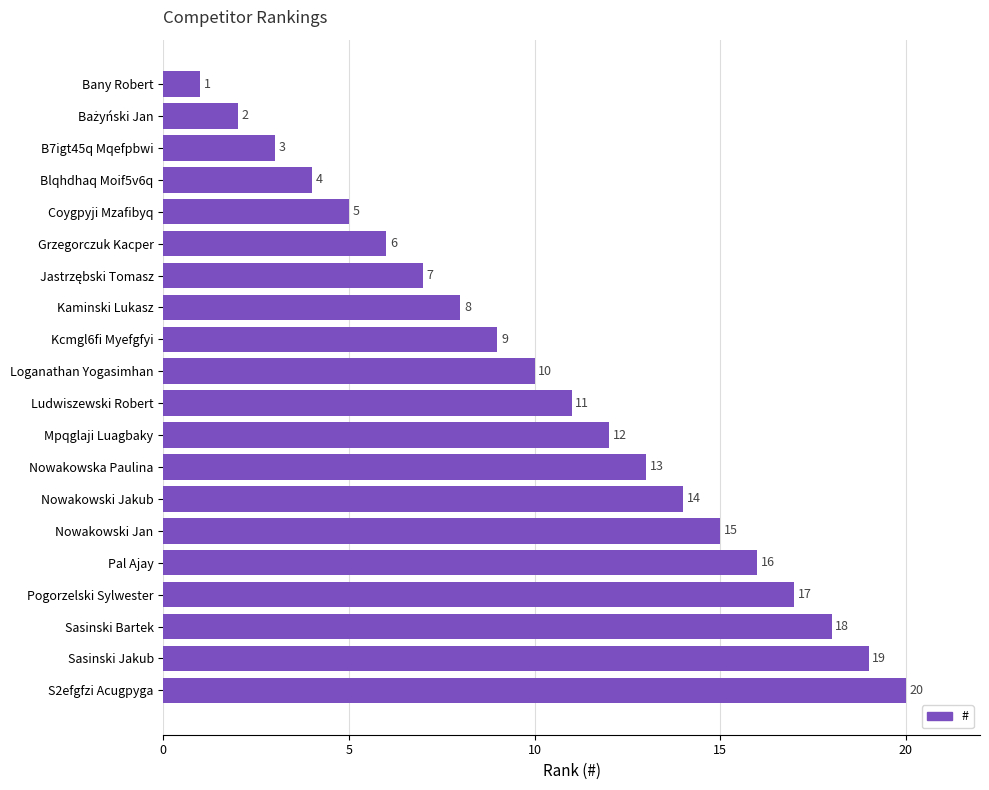

How many bars are there in total?

20